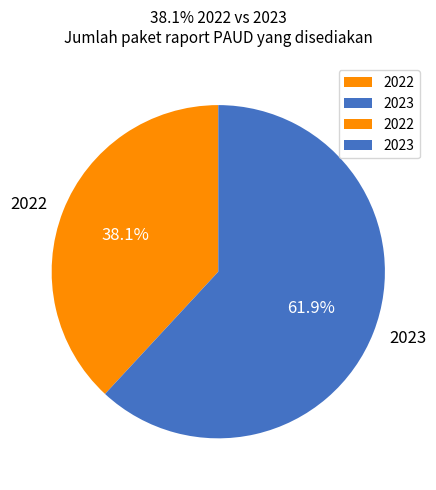

What percentage do 2023 and 2022 together represent?

100.0%